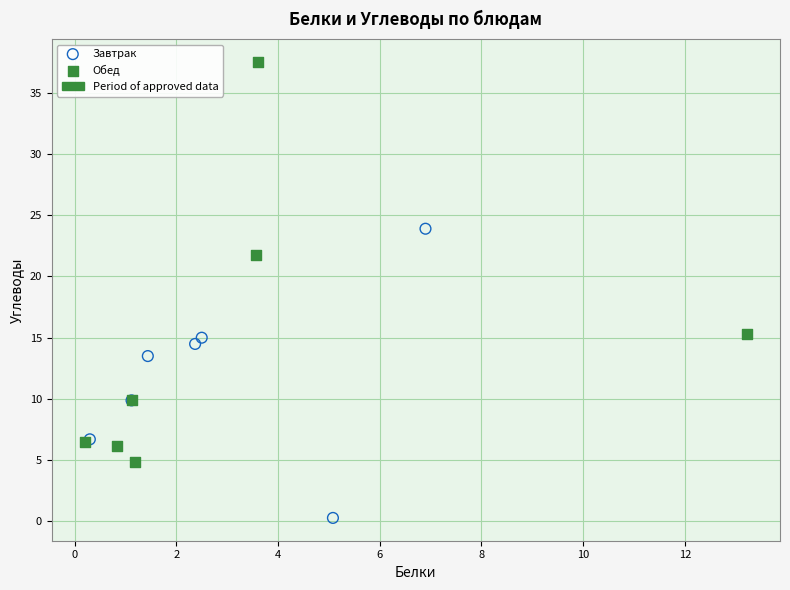

Which series contains the highest Y value?

Обед